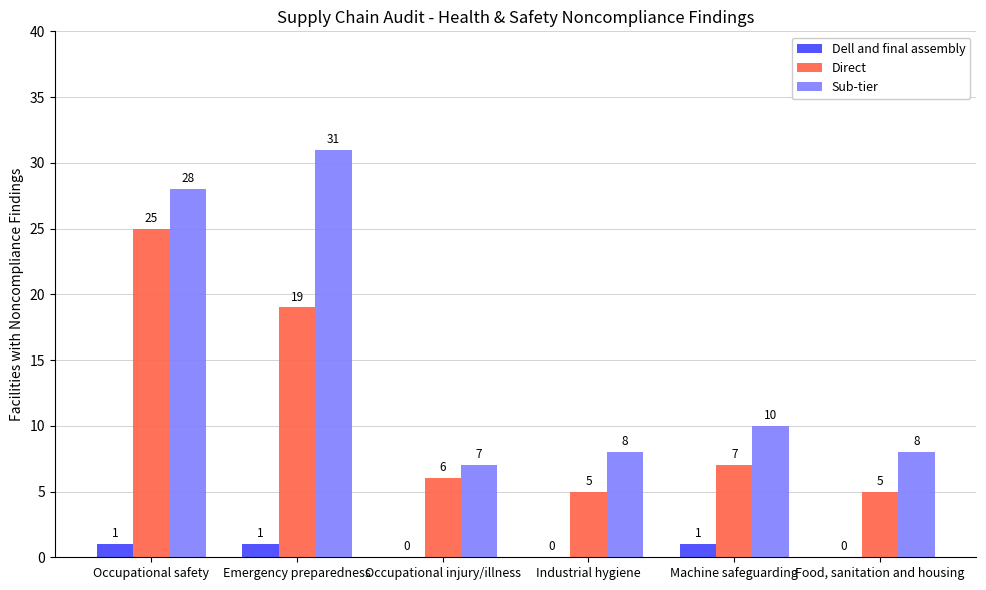

True or false: Direct has a value of 12 at Emergency preparedness.

False